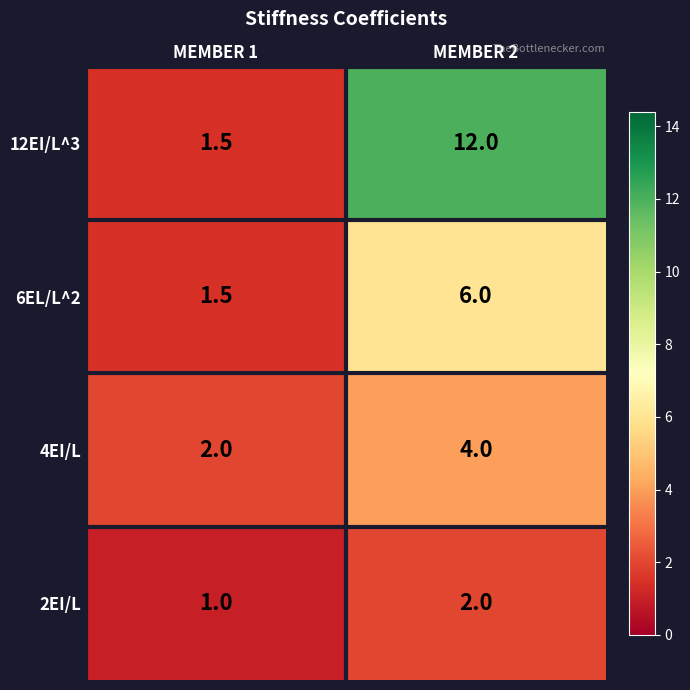

Where is 12EI/L^3 nearest to the value 6?

MEMBER 1